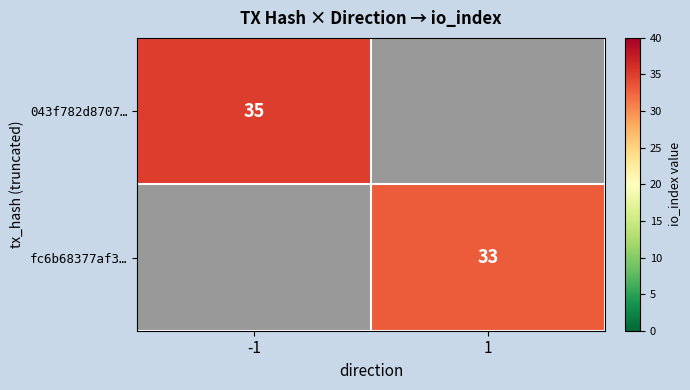

What is the minimum value shown in the chart?

33.0